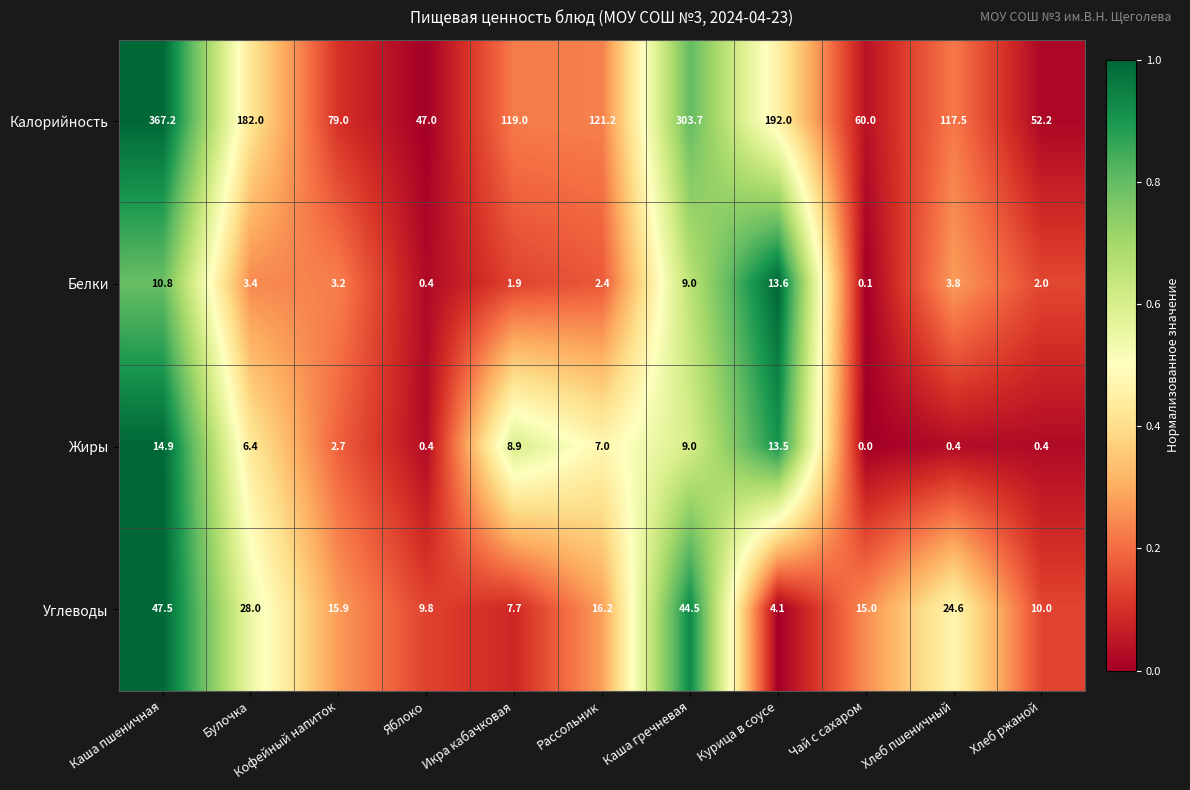

At which label does Белки reach its peak?

Курица в соусе